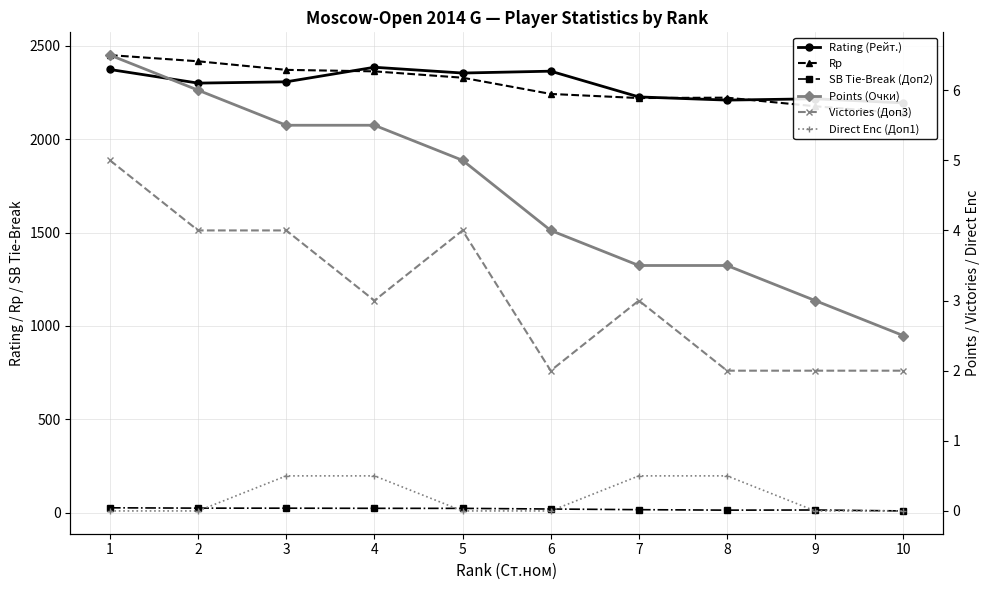

True or false: Victories (Доп3) and SB Tie-Break (Доп2) intersect in this chart.

False